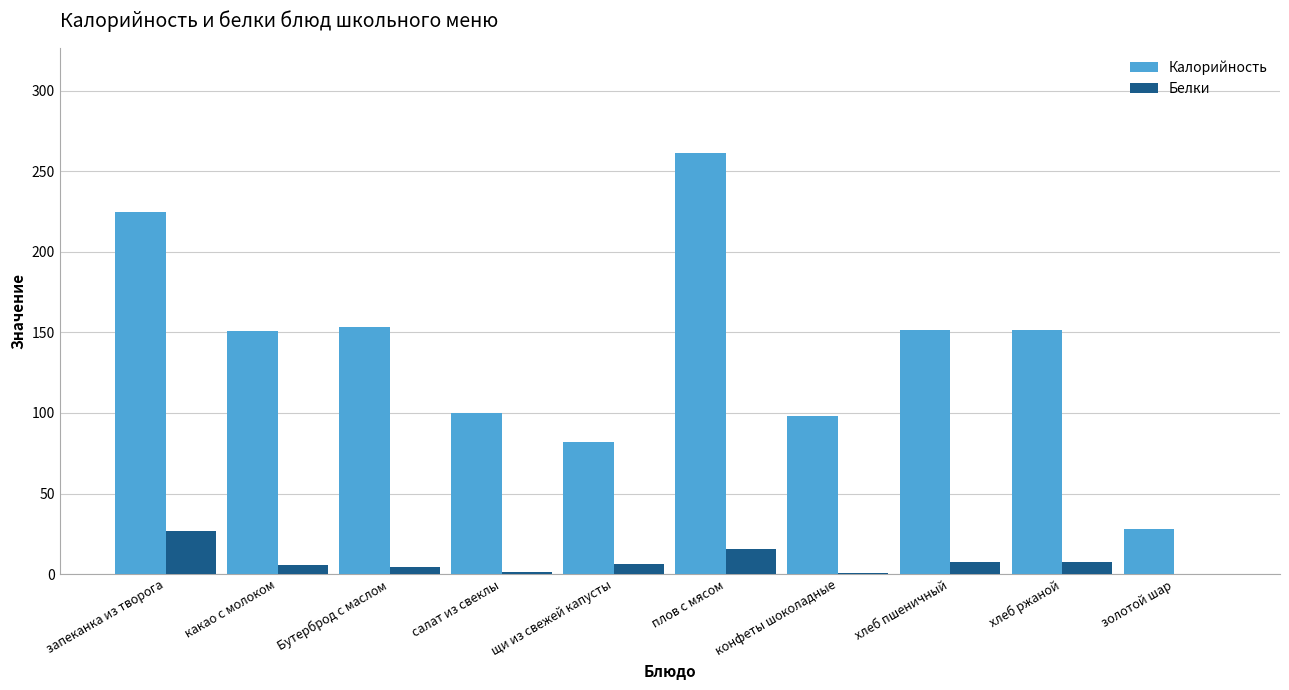

Which series changed the most between салат из свеклы and плов с мясом?

Калорийность